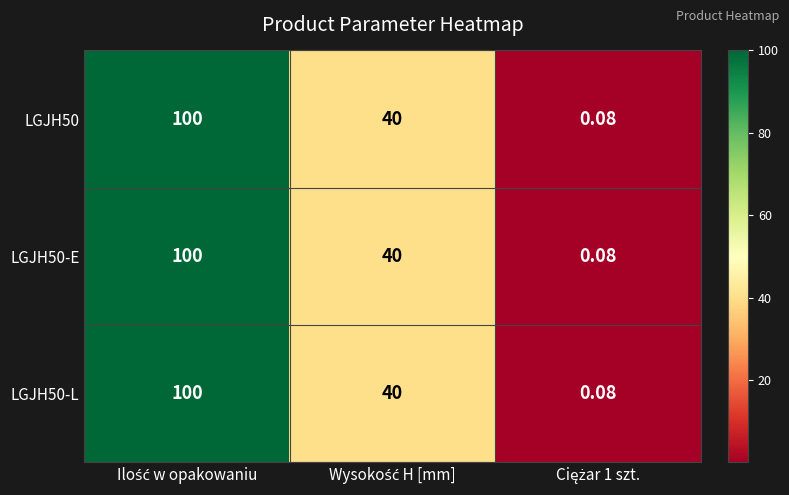

What is the maximum value shown in the chart?

100.0